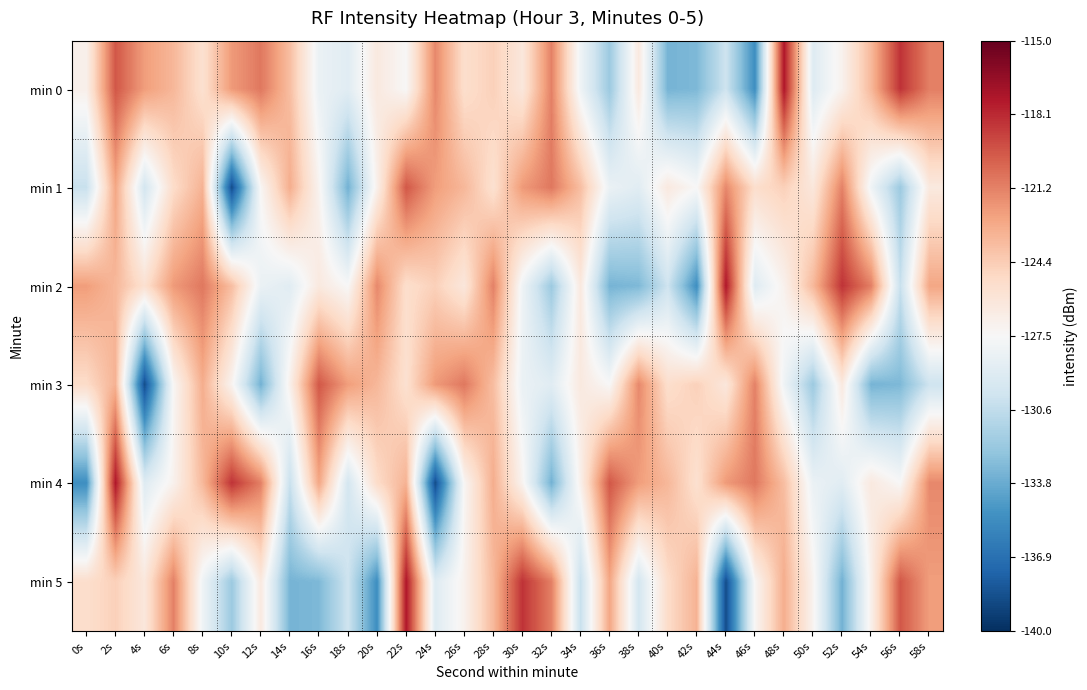

Which series changed the most between 38s and 44s?

min 2